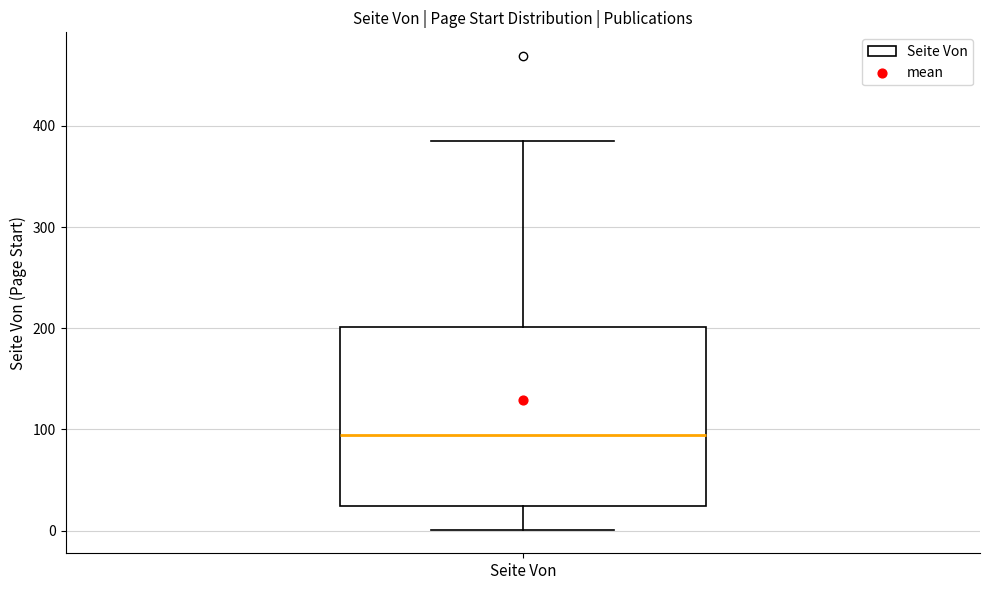

Transcribe this box plot: give where the median line is, the range the box spans, and where the two whiskers end, as read against the y-axis. The values are not printed on the chart, so give them approximately, as read against the axis.

median 90, box 20 to 200, whiskers 0 to 390